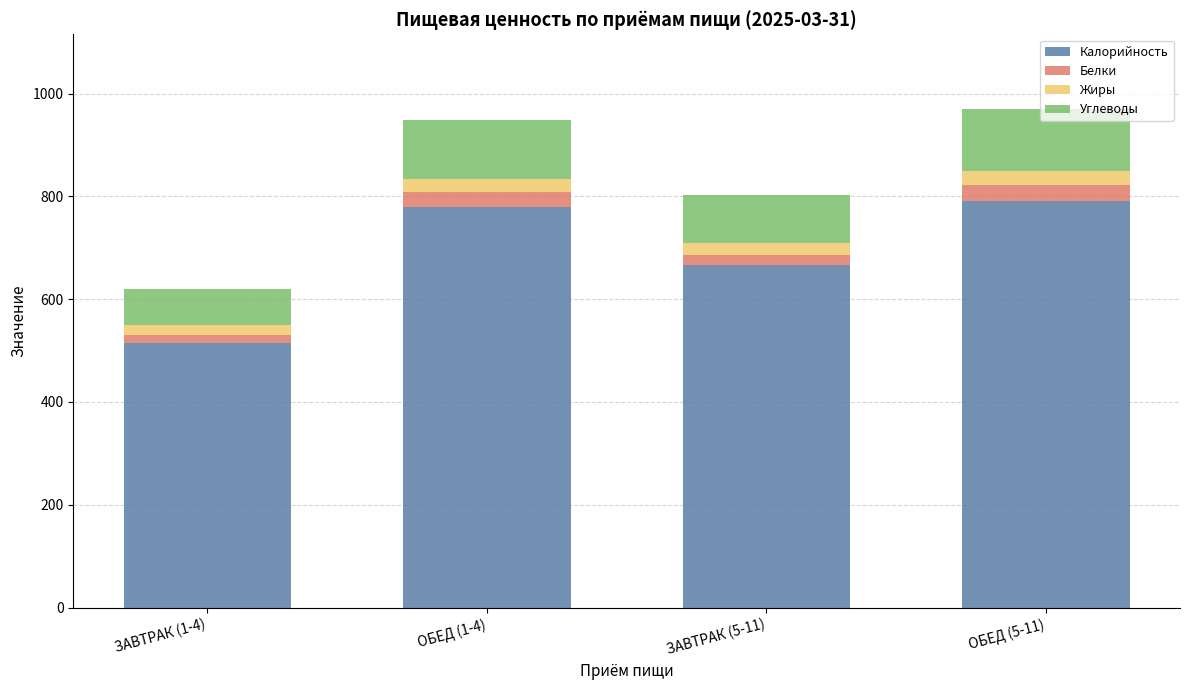

What is the minimum value for Калорийность?

514.2